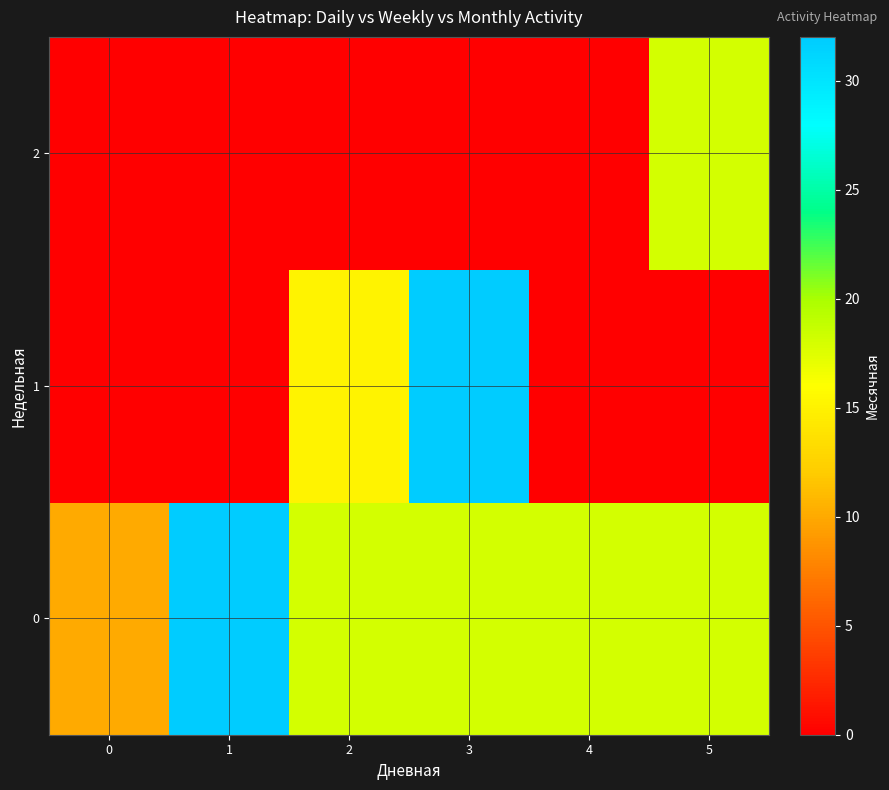

Reading right to left, list all the values displayed in this chart.

0: 5=18	4=18	3=18	2=18	1=32	0=10
1: 5=0	4=0	3=32	2=15	1=0	0=0
2: 5=18	4=0	3=0	2=0	1=0	0=0